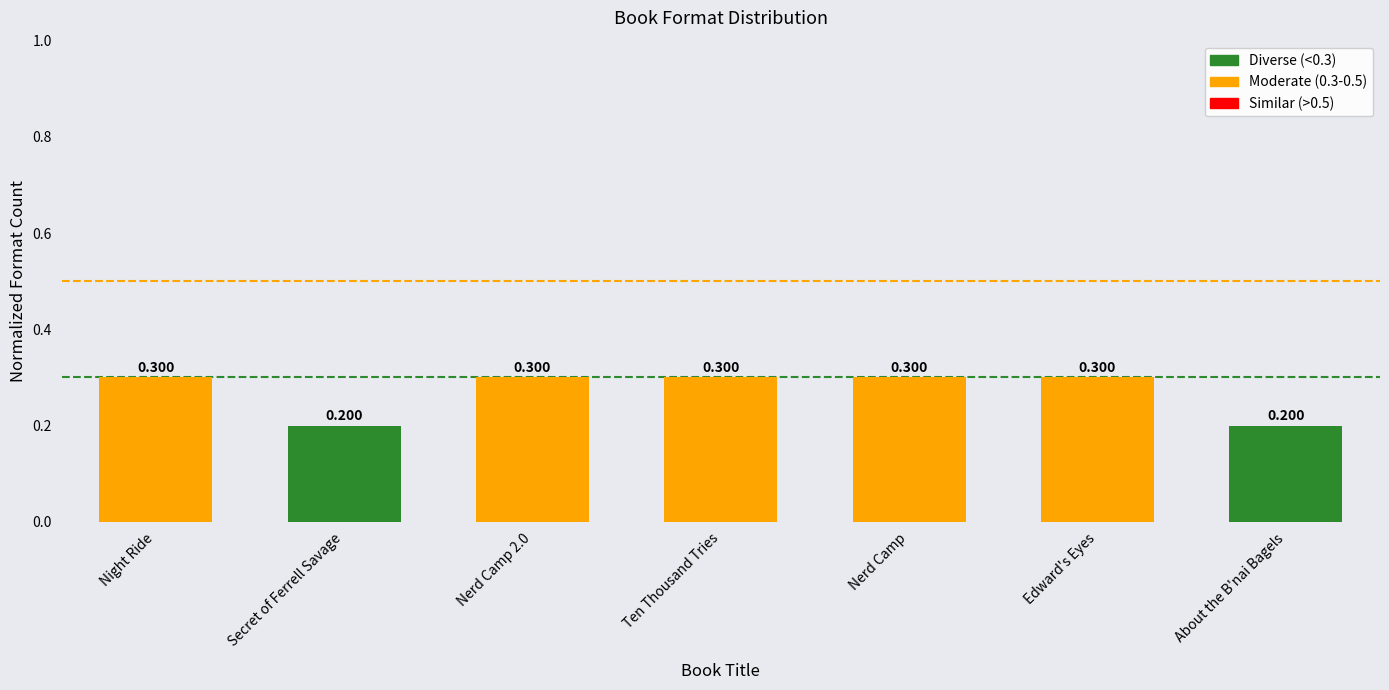

Does the chart contain any negative values?

No